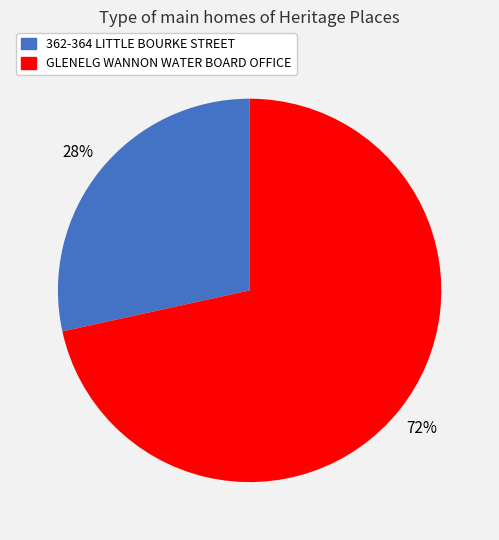

The 362-364 LITTLE BOURKE STREET slice represents 28% of the pie. True or false?

True